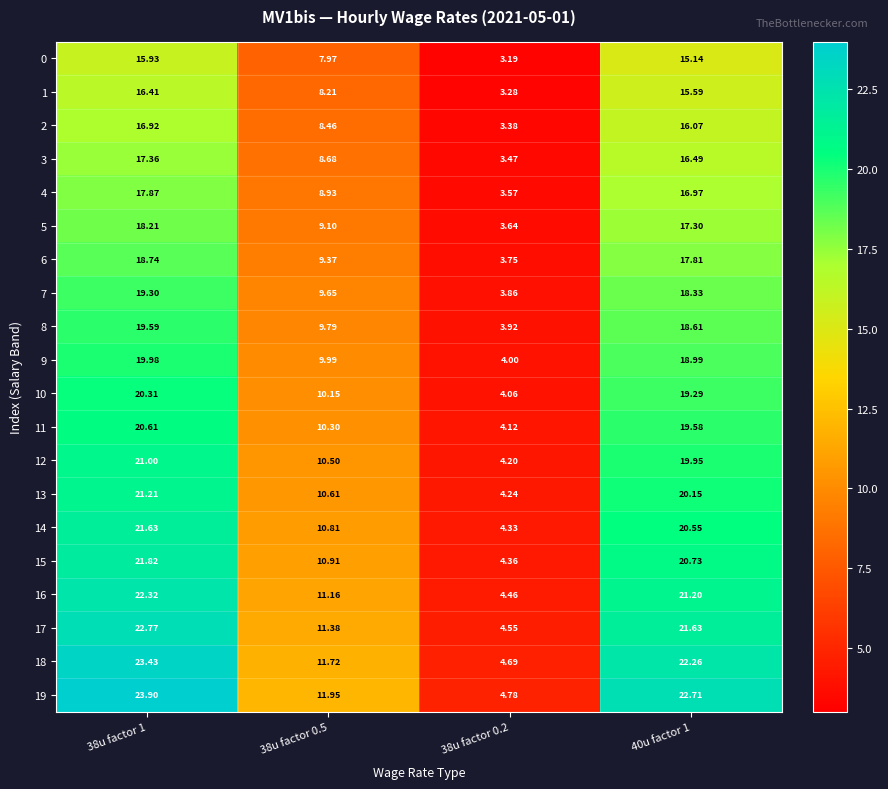

Is the value of 0 at 40u factor 1 greater than the value of 1 at 40u factor 1?

No